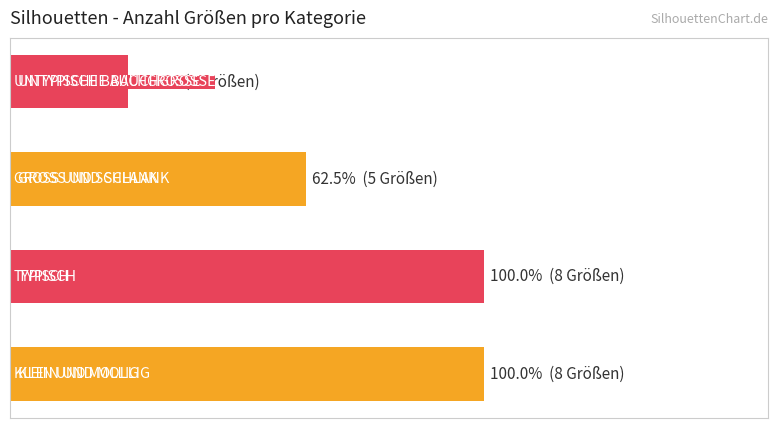

What is the sum of all values?

23